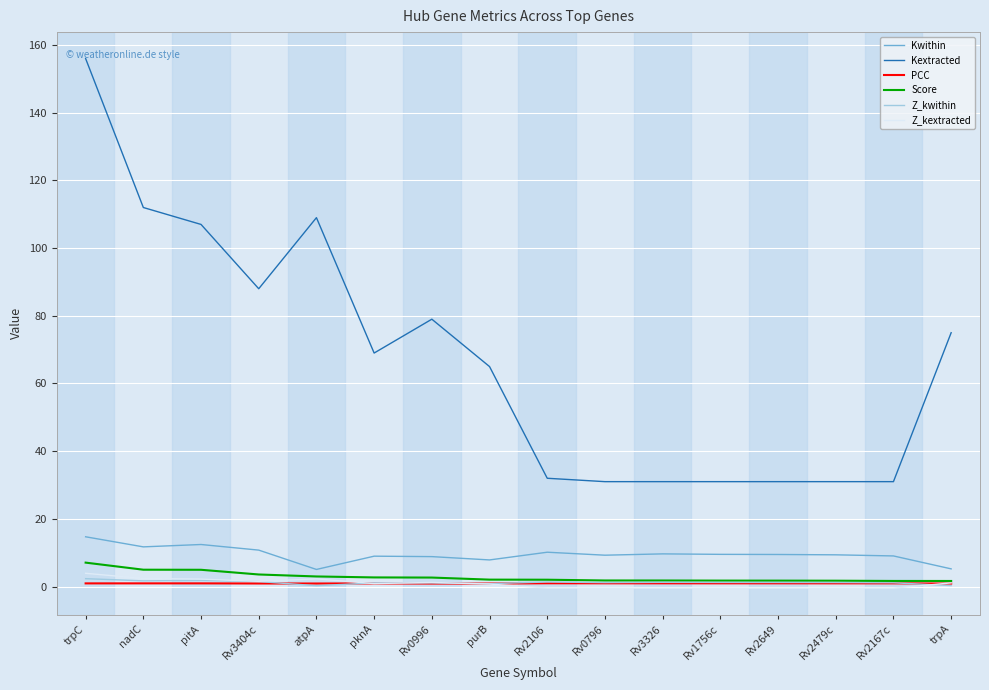

The Kextracted series shows 69.0 at pknA. True or false?

True